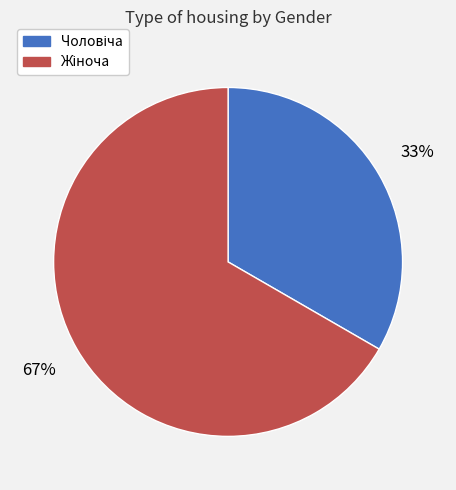

To the nearest percent, what is the average slice percentage?

50%